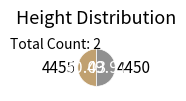

Count the number of slices in the pie.

2